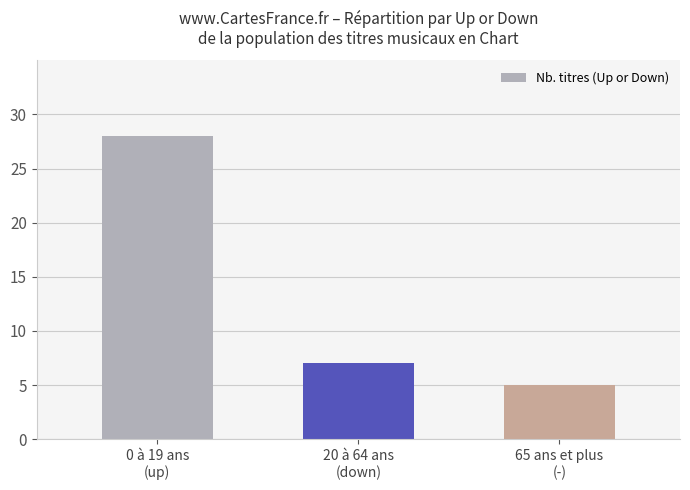

What is the minimum value shown in the chart?

5